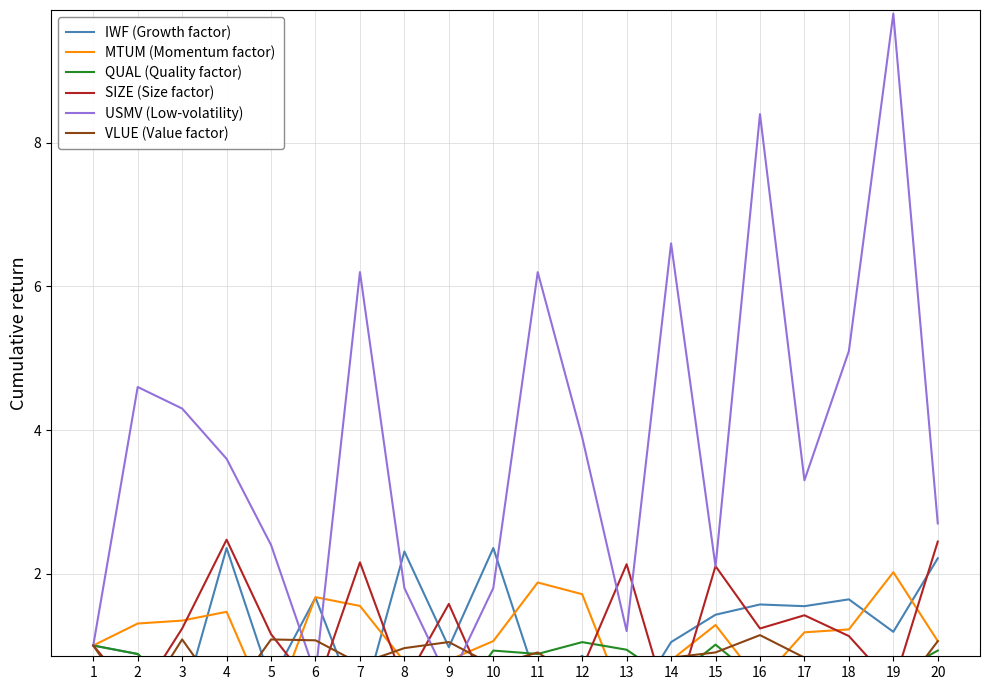

Reading left to right, list all the values displayed in this chart.

IWF (Growth factor): 1=1.0	2=0.9	3=0.2	4=2.4	5=0.5	6=1.7	7=0.1	8=2.3	9=1.0	10=2.4	11=0.5	12=0.9	13=0.0	14=1.0	15=1.4	16=1.6	17=1.5	18=1.6	19=1.2	20=2.2
MTUM (Momentum factor): 1=1.0	2=1.3	3=1.3	4=1.5	5=0.0	6=1.7	7=1.6	8=0.8	9=0.8	10=1.1	11=1.9	12=1.7	13=0.1	14=0.8	15=1.3	16=0.5	17=1.2	18=1.2	19=2.0	20=1.1
QUAL (Quality factor): 1=1.0	2=0.9	3=0.3	4=0.1	5=0.3	6=0.2	7=0.6	8=0.6	9=0.1	10=0.9	11=0.9	12=1.0	13=0.9	14=0.5	15=1.0	16=0.5	17=0.5	18=0.4	19=0.6	20=0.9
SIZE (Size factor): 1=1.0	2=0.3	3=1.2	4=2.5	5=1.2	6=0.4	7=2.2	8=0.5	9=1.6	10=0.2	11=0.7	12=0.7	13=2.1	14=0.0	15=2.1	16=1.2	17=1.4	18=1.1	19=0.4	20=2.4
USMV (Low-volatility): 1=1.0	2=4.6	3=4.3	4=3.6	5=2.4	6=0.6	7=6.2	8=1.8	9=0.5	10=1.8	11=6.2	12=3.9	13=1.2	14=6.6	15=2.1	16=8.4	17=3.3	18=5.1	19=9.8	20=2.7
VLUE (Value factor): 1=1.0	2=0.1	3=1.1	4=0.2	5=1.1	6=1.1	7=0.7	8=1.0	9=1.0	10=0.7	11=0.9	12=0.5	13=0.7	14=0.8	15=0.9	16=1.1	17=0.8	18=0.2	19=0.2	20=1.1